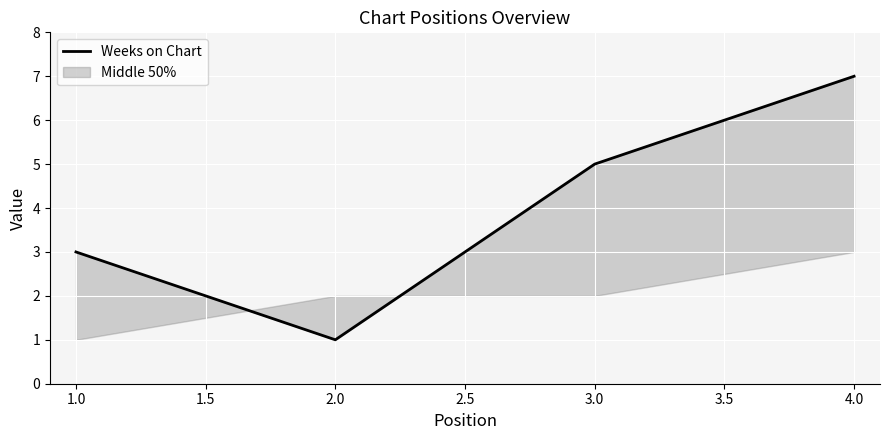

How many lines are shown in the chart?

1